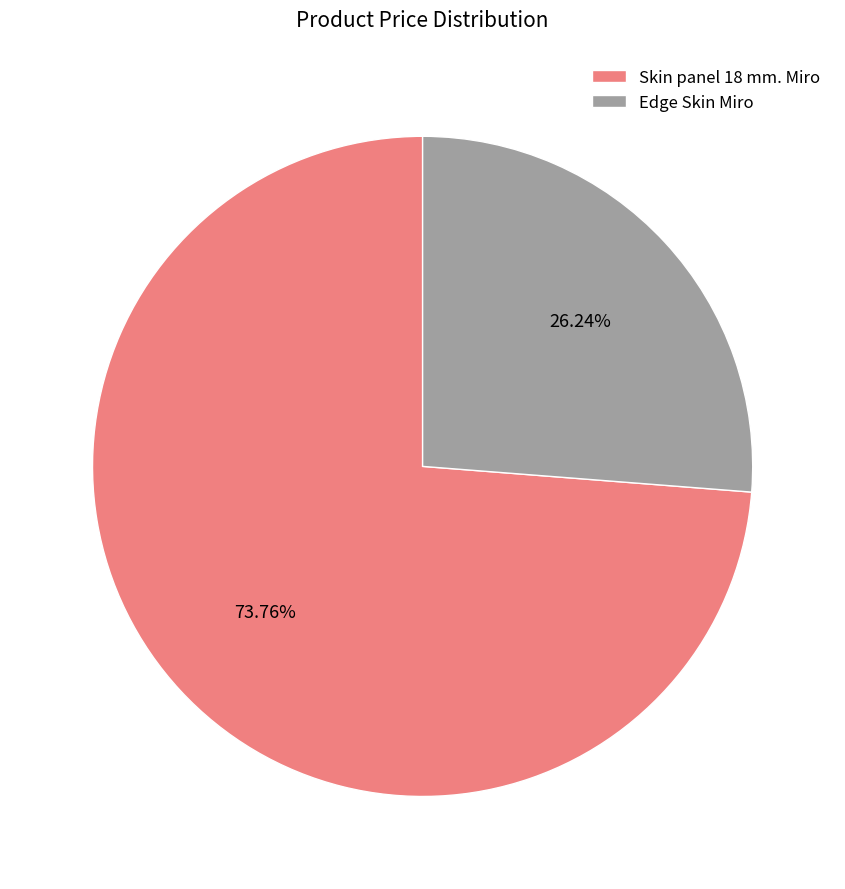

How many slices are in this pie chart?

2